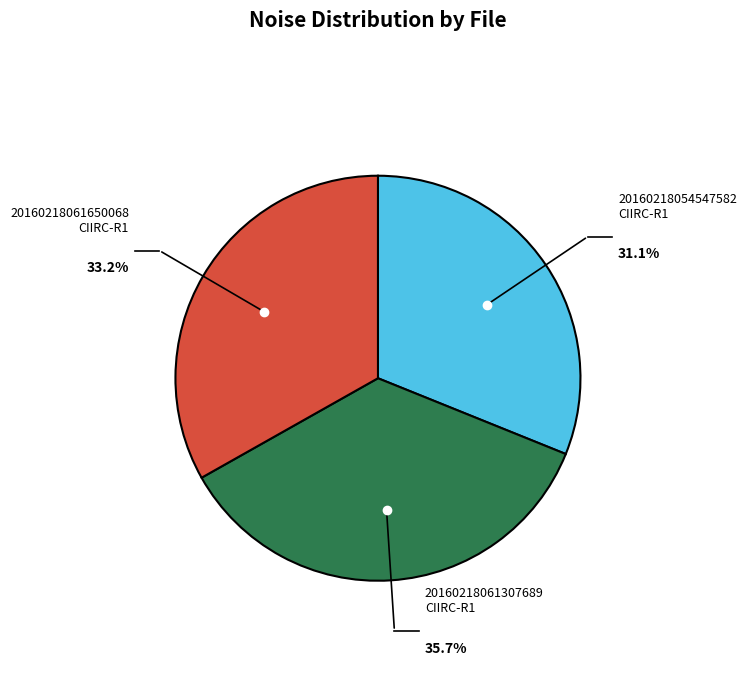

To the nearest percent, what is the difference between the largest and smallest slice percentages?

5%